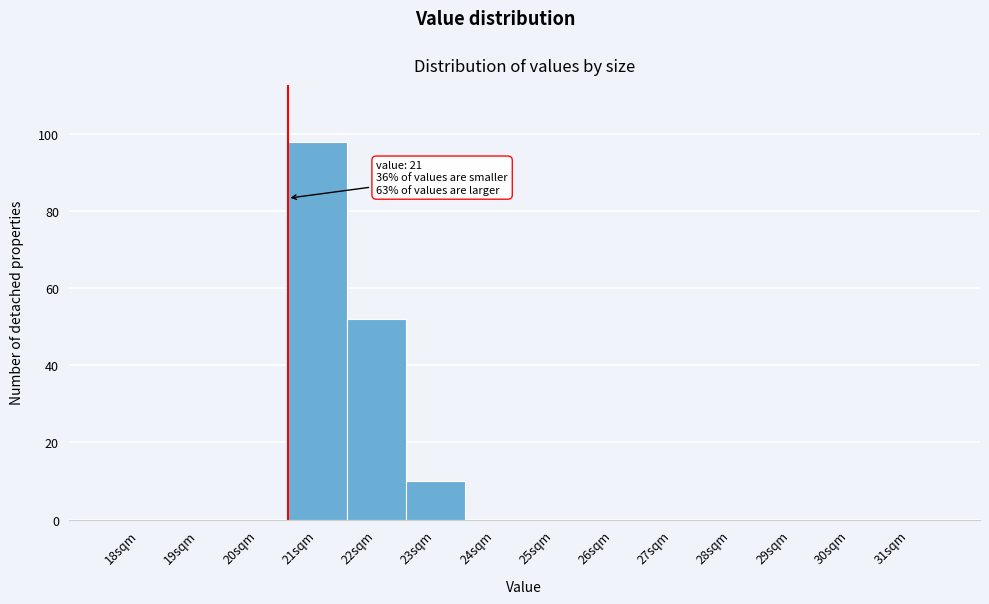

Reading right to left, what are all the values shown in this chart?

31sqm=0	30sqm=0	29sqm=0	28sqm=0	27sqm=0	26sqm=0	25sqm=0	24sqm=0	23sqm=10	22sqm=52	21sqm=98	20sqm=0	19sqm=0	18sqm=0